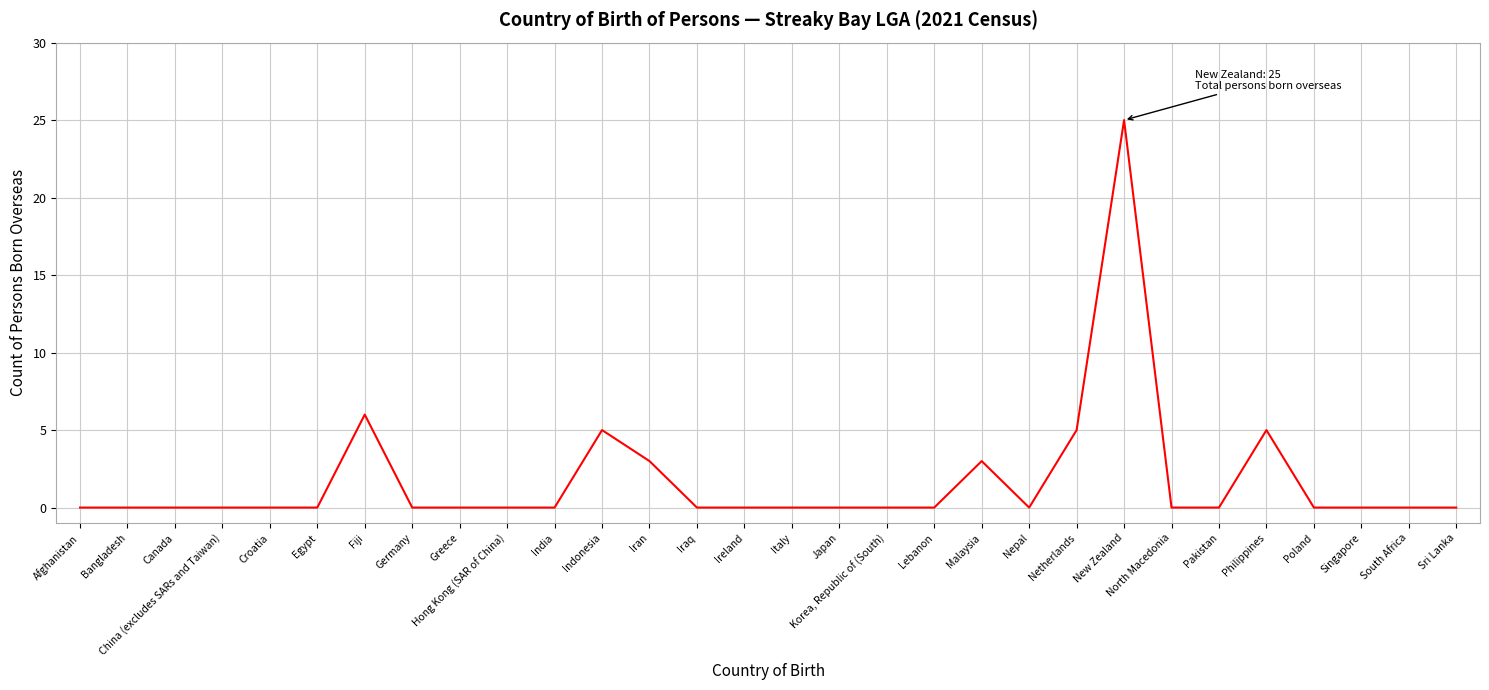

What is the ratio of the value at Netherlands to the value at Philippines?

1.0